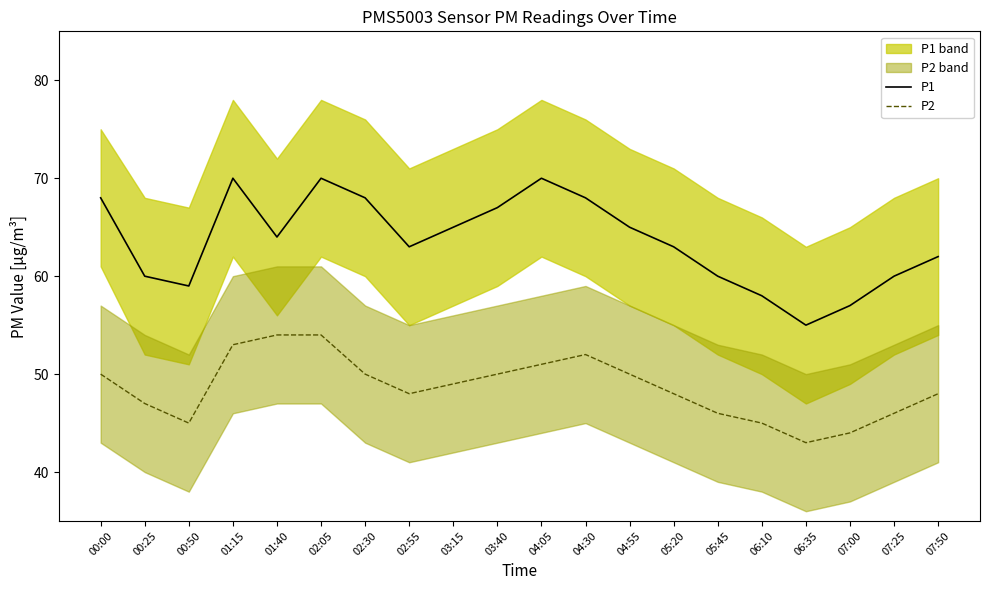

At which label is P2 closest to 48?

02:55